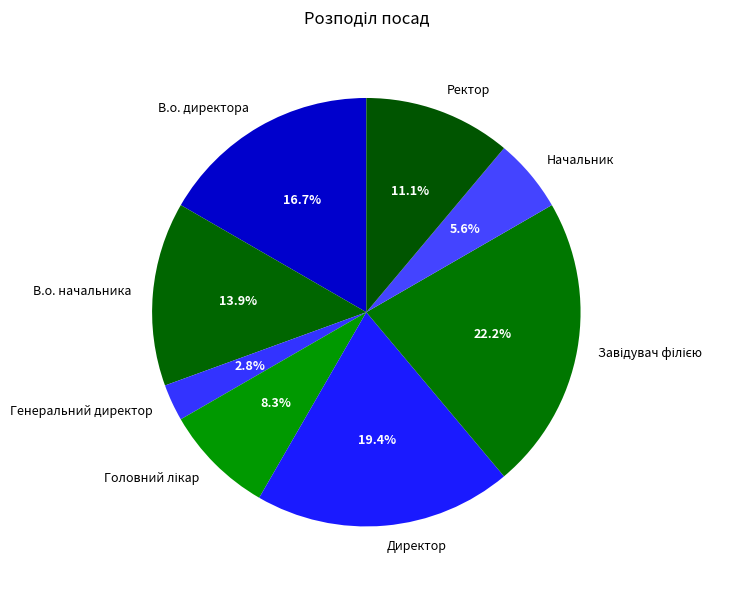

Is there any slice that represents more than half of the pie?

No